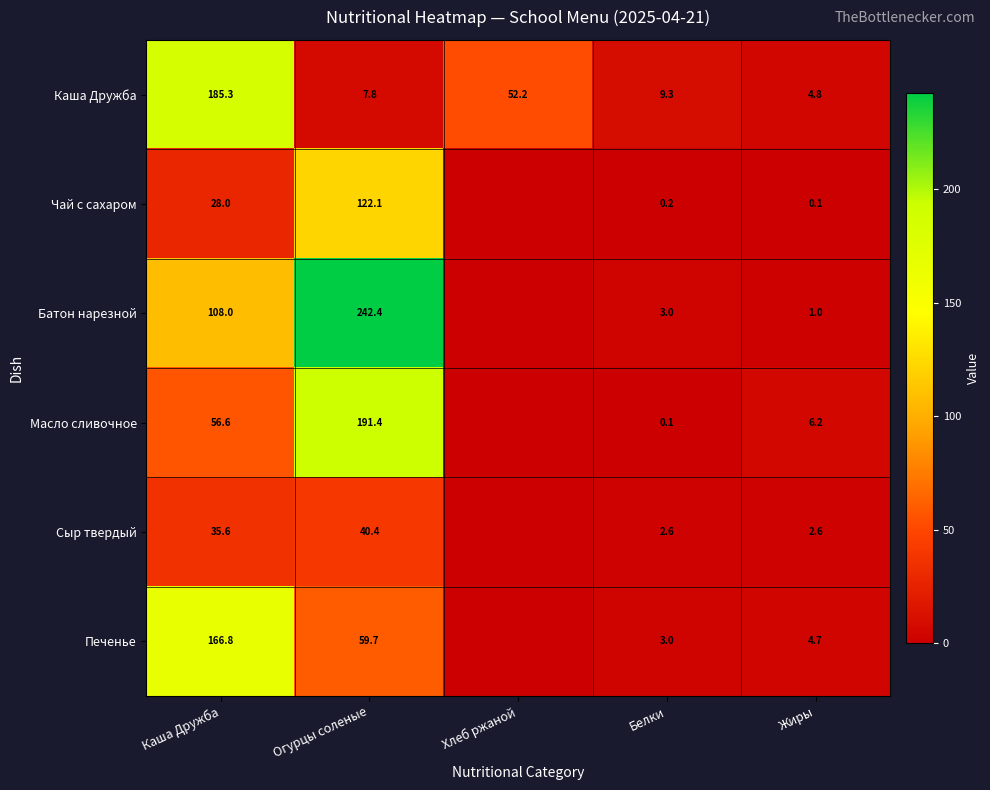

What is the difference between the highest and lowest values at Жиры?

6.1